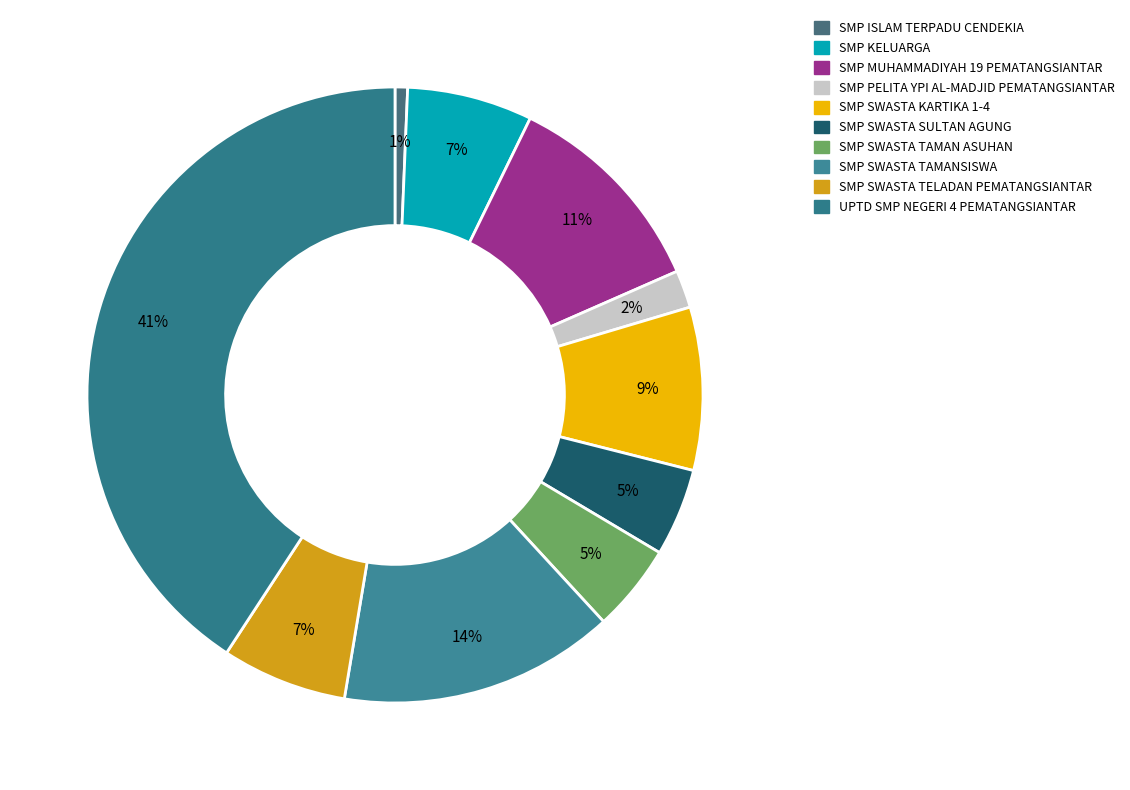

Which slice is the largest?

UPTD SMP NEGERI 4 PEMATANGSIANTAR